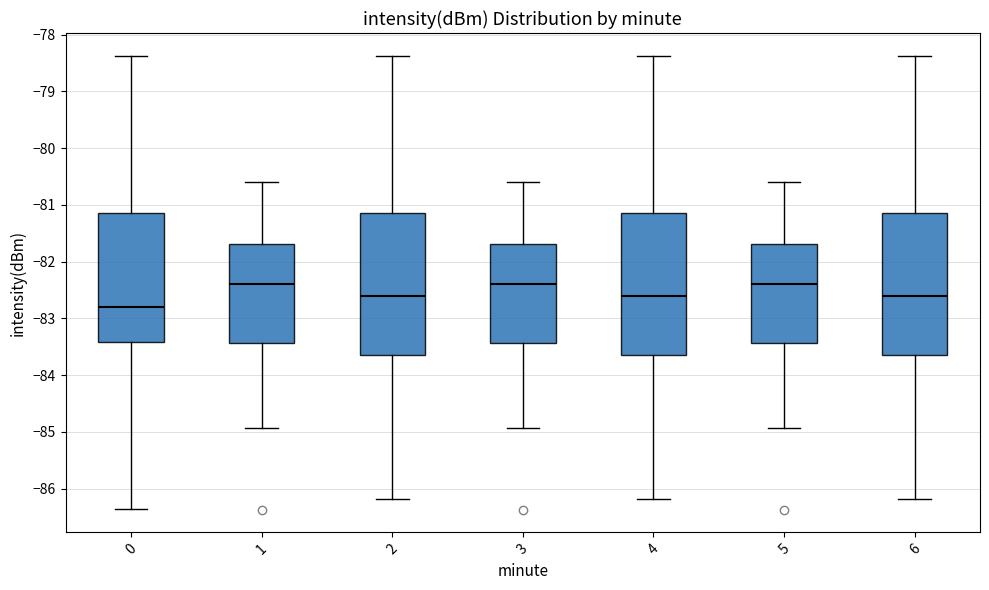

Reading left to right, read every box against the y-axis: the position of its median line, the range the box covers, and the ends of its whiskers. The values are not printed on the chart, so give them approximately, as read against the axis.

0: median -82.8, box -83.4 to -81.1, whiskers -86.4 to -78.4
1: median -82.4, box -83.4 to -81.7, whiskers -84.9 to -80.6
2: median -82.6, box -83.6 to -81.1, whiskers -86.2 to -78.4
3: median -82.4, box -83.4 to -81.7, whiskers -84.9 to -80.6
4: median -82.6, box -83.6 to -81.1, whiskers -86.2 to -78.4
5: median -82.4, box -83.4 to -81.7, whiskers -84.9 to -80.6
6: median -82.6, box -83.6 to -81.1, whiskers -86.2 to -78.4